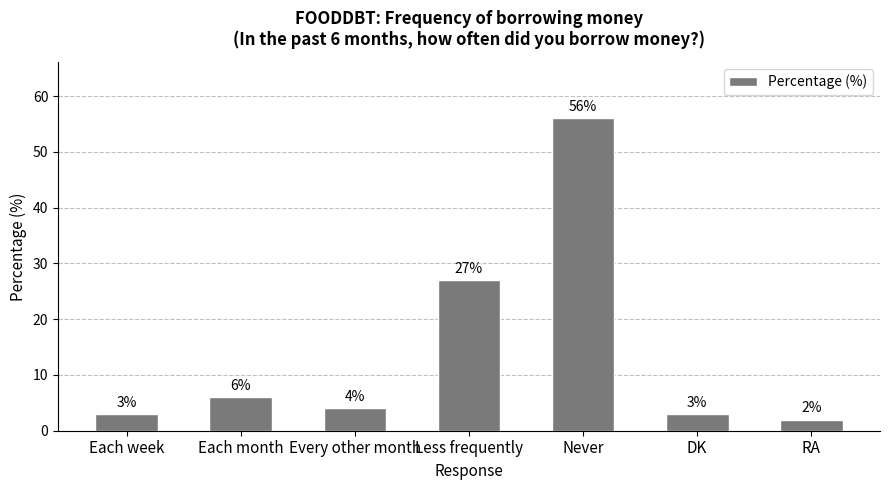

Reading left to right, what are all the values shown in this chart?

3	6	4	27	56	3	2